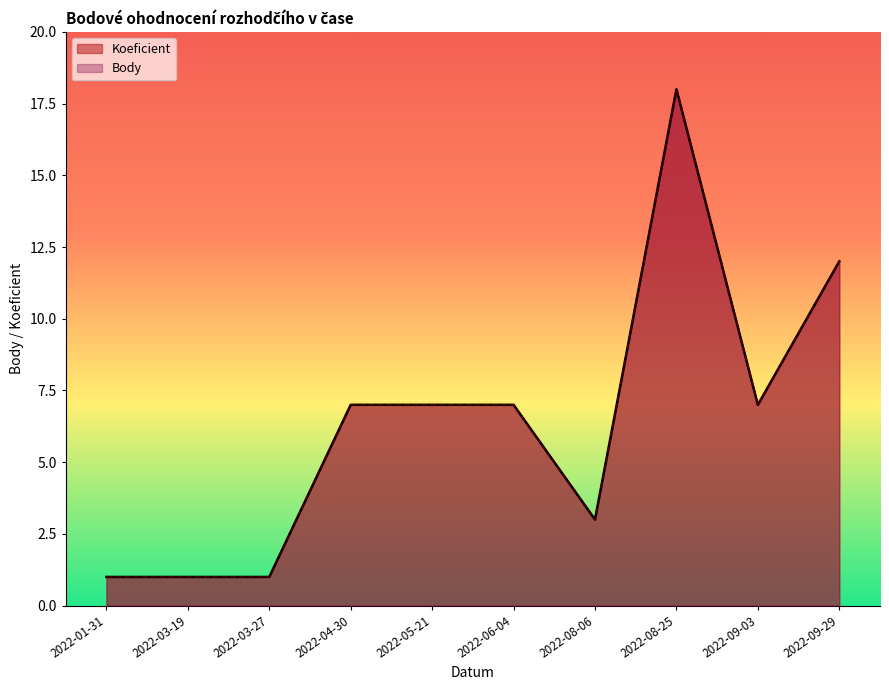

At which category does the chart reach its minimum across all series?

2022-01-31